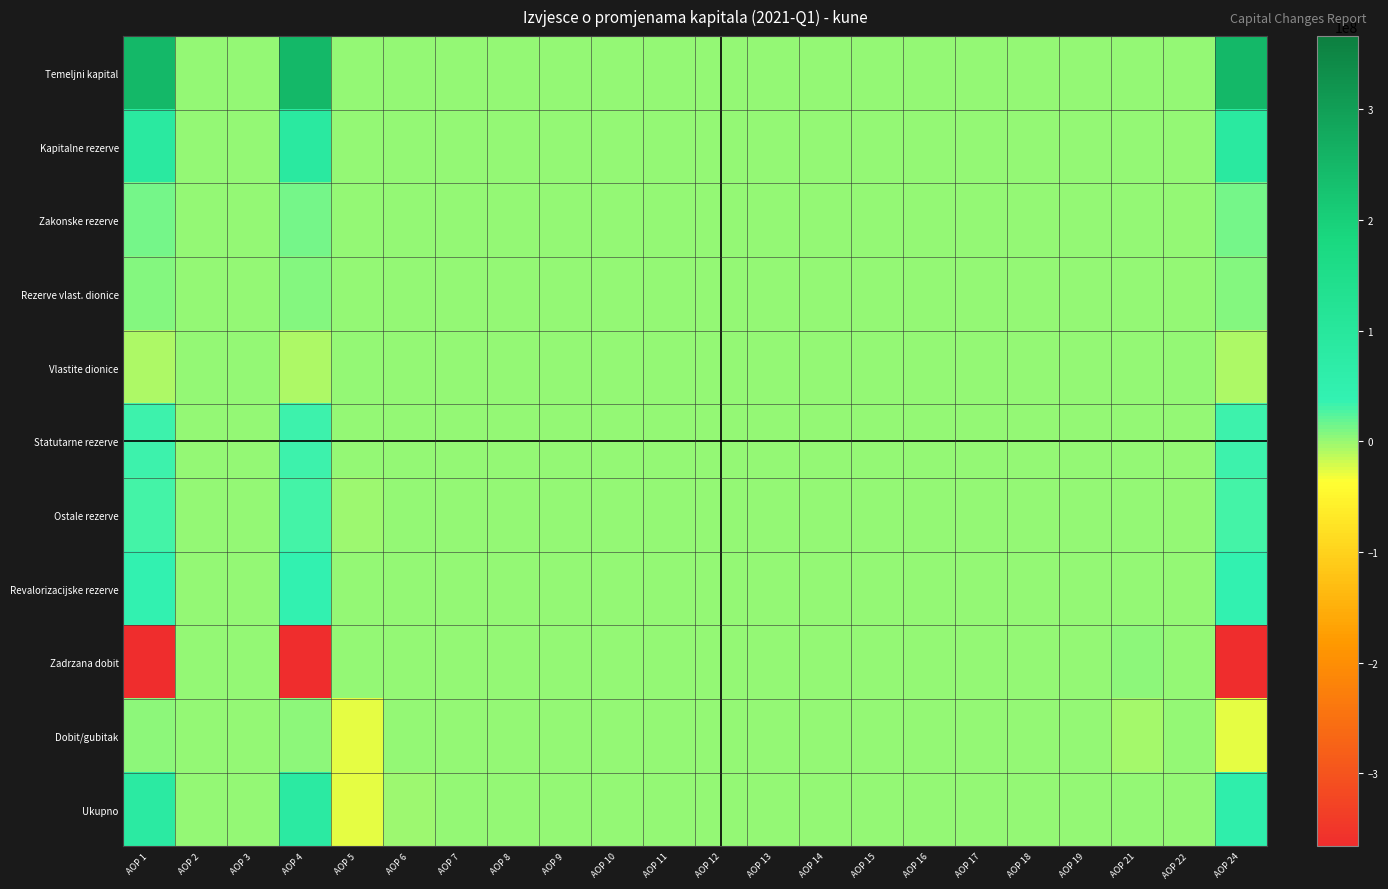

Reading left to right, what are all the values shown in this chart?

Temeljni kapital: AOP 1=247193050	AOP 2=0	AOP 3=0	AOP 4=247193050	AOP 5=0	AOP 6=0	AOP 7=0	AOP 8=0	AOP 9=0	AOP 10=0	AOP 11=0	AOP 12=0	AOP 13=0	AOP 14=0	AOP 15=0	AOP 16=0	AOP 17=0	AOP 18=0	AOP 19=0	AOP 21=0	AOP 22=0	AOP 24=247193050
Kapitalne rezerve: AOP 1=86141670	AOP 2=0	AOP 3=0	AOP 4=86141670	AOP 5=0	AOP 6=0	AOP 7=0	AOP 8=0	AOP 9=0	AOP 10=0	AOP 11=0	AOP 12=0	AOP 13=0	AOP 14=0	AOP 15=0	AOP 16=0	AOP 17=0	AOP 18=0	AOP 19=0	AOP 21=0	AOP 22=0	AOP 24=86141670
Zakonske rezerve: AOP 1=11652410	AOP 2=0	AOP 3=0	AOP 4=11652410	AOP 5=0	AOP 6=0	AOP 7=0	AOP 8=0	AOP 9=0	AOP 10=0	AOP 11=0	AOP 12=0	AOP 13=0	AOP 14=0	AOP 15=0	AOP 16=0	AOP 17=0	AOP 18=0	AOP 19=0	AOP 21=0	AOP 22=0	AOP 24=11652410
Rezerve vlast. dionice: AOP 1=8465950	AOP 2=0	AOP 3=0	AOP 4=8465950	AOP 5=0	AOP 6=0	AOP 7=0	AOP 8=0	AOP 9=0	AOP 10=0	AOP 11=0	AOP 12=0	AOP 13=0	AOP 14=0	AOP 15=0	AOP 16=0	AOP 17=0	AOP 18=0	AOP 19=0	AOP 21=0	AOP 22=0	AOP 24=8465950
Vlastite dionice: AOP 1=-8465950	AOP 2=0	AOP 3=0	AOP 4=-8465950	AOP 5=0	AOP 6=0	AOP 7=0	AOP 8=0	AOP 9=0	AOP 10=0	AOP 11=0	AOP 12=0	AOP 13=0	AOP 14=0	AOP 15=0	AOP 16=0	AOP 17=0	AOP 18=0	AOP 19=0	AOP 21=0	AOP 22=0	AOP 24=-8465950
Statutarne rezerve: AOP 1=32188407	AOP 2=0	AOP 3=0	AOP 4=32188407	AOP 5=0	AOP 6=0	AOP 7=0	AOP 8=0	AOP 9=0	AOP 10=0	AOP 11=0	AOP 12=0	AOP 13=0	AOP 14=0	AOP 15=0	AOP 16=0	AOP 17=0	AOP 18=0	AOP 19=0	AOP 21=0	AOP 22=0	AOP 24=32188407
Ostale rezerve: AOP 1=30589700	AOP 2=0	AOP 3=0	AOP 4=30589700	AOP 5=-248228	AOP 6=0	AOP 7=0	AOP 8=0	AOP 9=0	AOP 10=0	AOP 11=0	AOP 12=0	AOP 13=0	AOP 14=0	AOP 15=0	AOP 16=0	AOP 17=0	AOP 18=0	AOP 19=0	AOP 21=0	AOP 22=0	AOP 24=30341472
Revalorizacijske rezerve: AOP 1=40706979	AOP 2=0	AOP 3=0	AOP 4=40706979	AOP 5=0	AOP 6=0	AOP 7=0	AOP 8=0	AOP 9=0	AOP 10=0	AOP 11=0	AOP 12=0	AOP 13=0	AOP 14=0	AOP 15=0	AOP 16=0	AOP 17=0	AOP 18=0	AOP 19=0	AOP 21=0	AOP 22=0	AOP 24=40706979
Zadrzana dobit: AOP 1=-369208977	AOP 2=0	AOP 3=0	AOP 4=-369208977	AOP 5=0	AOP 6=0	AOP 7=0	AOP 8=0	AOP 9=0	AOP 10=0	AOP 11=0	AOP 12=0	AOP 13=0	AOP 14=0	AOP 15=0	AOP 16=0	AOP 17=0	AOP 18=0	AOP 19=0	AOP 21=3250989	AOP 22=0	AOP 24=-365957988
Dobit/gubitak: AOP 1=3250989	AOP 2=0	AOP 3=0	AOP 4=3250989	AOP 5=-27516390	AOP 6=0	AOP 7=0	AOP 8=0	AOP 9=0	AOP 10=0	AOP 11=0	AOP 12=0	AOP 13=0	AOP 14=0	AOP 15=0	AOP 16=0	AOP 17=0	AOP 18=0	AOP 19=0	AOP 21=-3250989	AOP 22=0	AOP 24=-27516390
Ukupno: AOP 1=82514228	AOP 2=0	AOP 3=0	AOP 4=82514228	AOP 5=-27516390	AOP 6=-248228	AOP 7=0	AOP 8=0	AOP 9=0	AOP 10=0	AOP 11=0	AOP 12=0	AOP 13=0	AOP 14=0	AOP 15=0	AOP 16=0	AOP 17=0	AOP 18=0	AOP 19=0	AOP 21=0	AOP 22=0	AOP 24=54749610